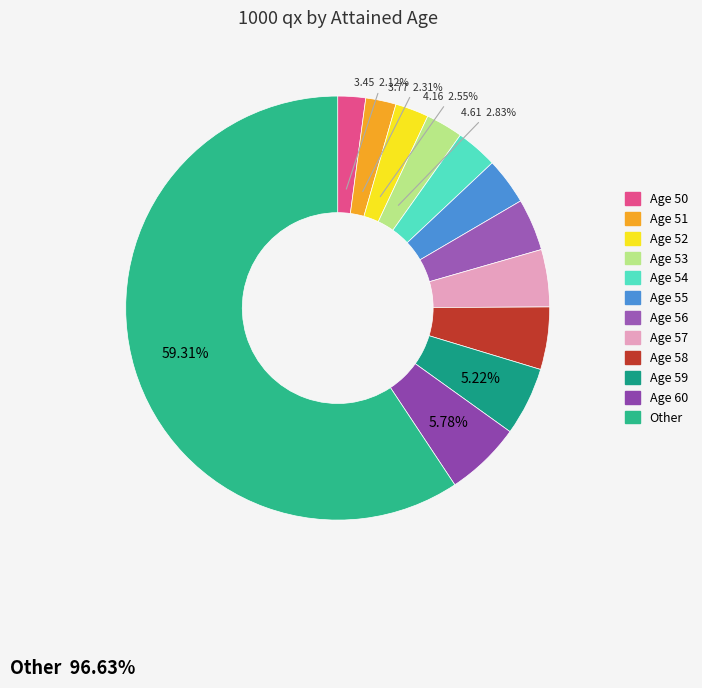

Between Age 58 and Age 50, which is larger?

Age 58